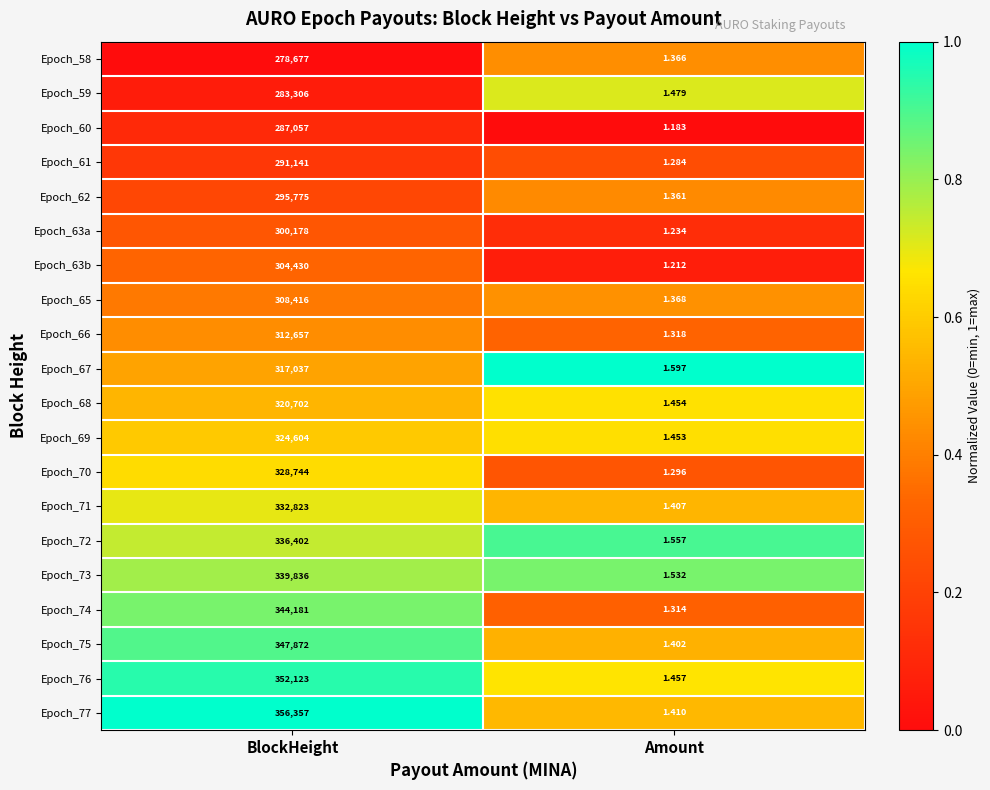

At which label is Epoch_70 closest to 164372?

Amount